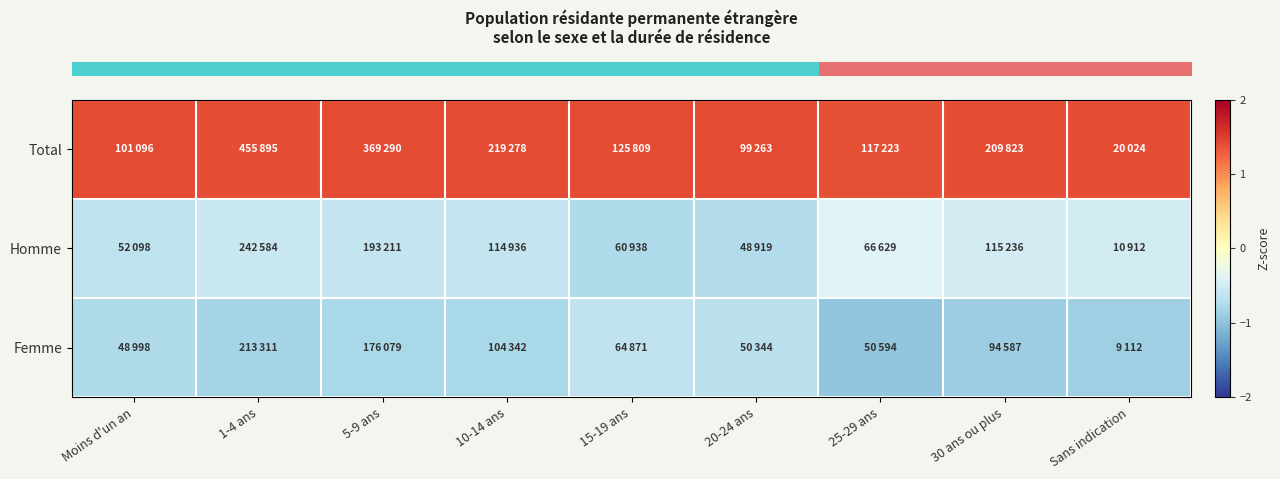

Which series has the largest total across all categories?

row_0